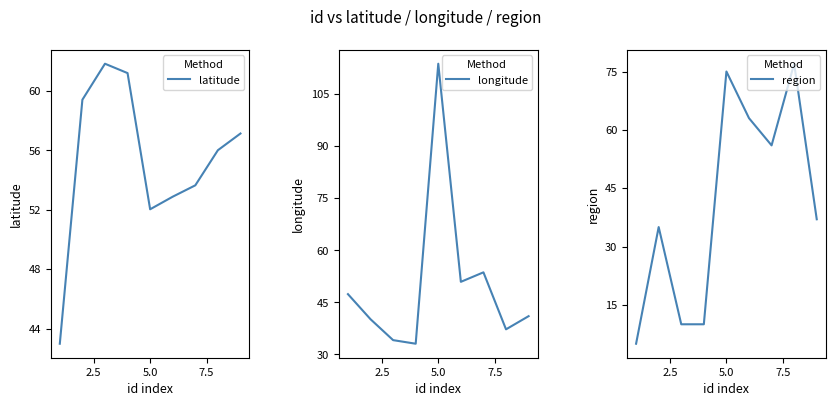

True or false: region and longitude cross at least once.

True